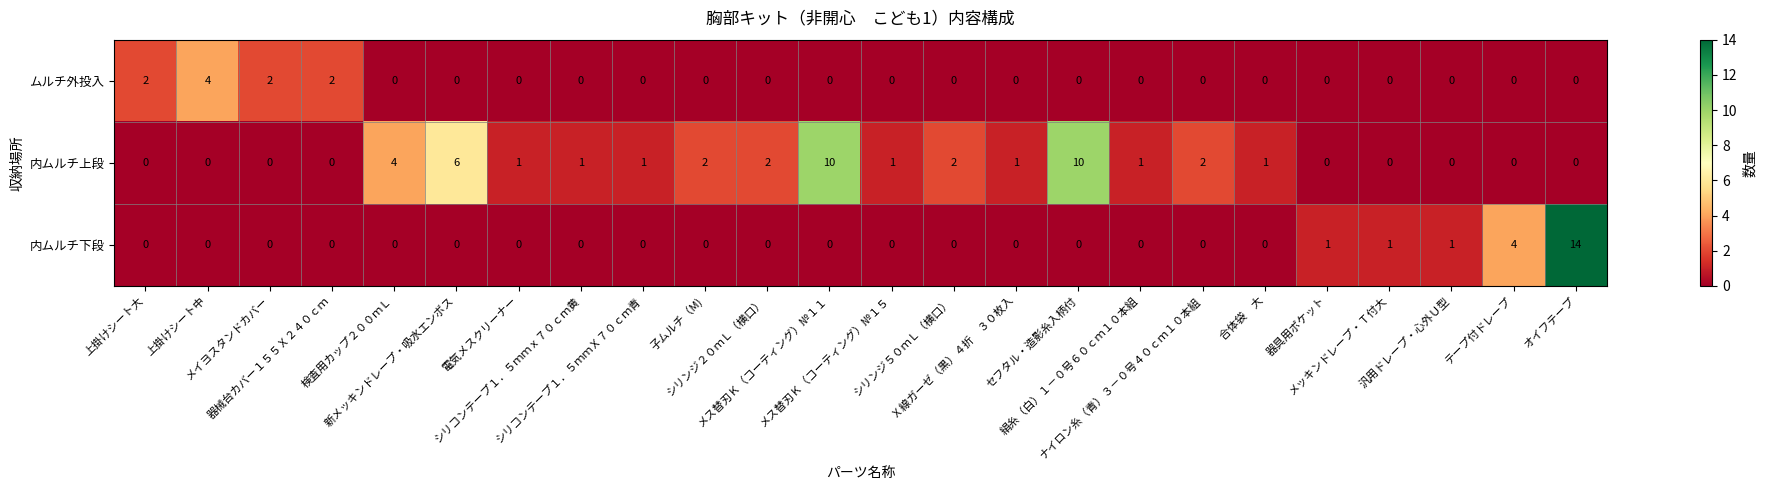

What is the difference between the maximum and minimum values in the ムルチ外投入 series?

4